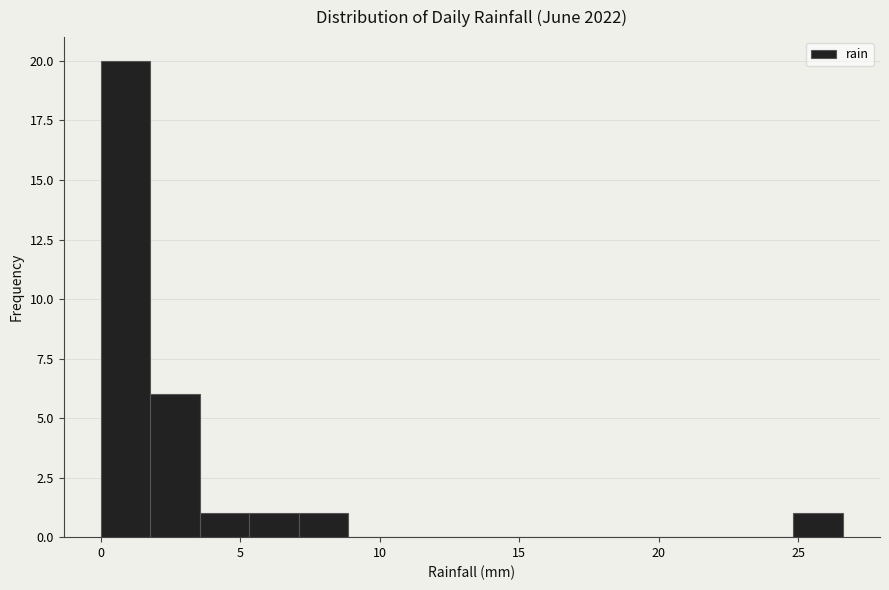

Read against the x-axis, roughly where is the centre of the tallest bar?

1.0